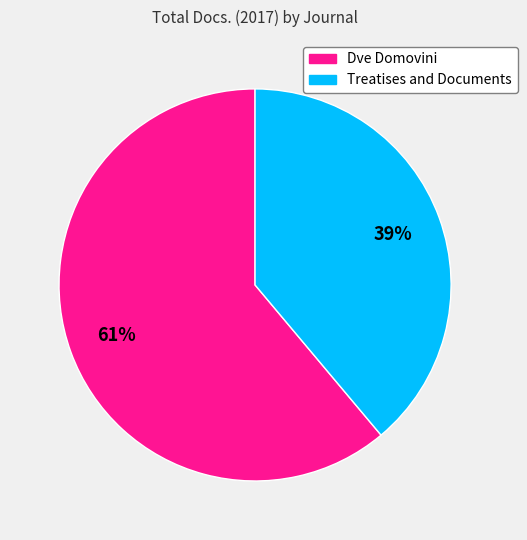

Between Dve Domovini and Treatises and Documents, which is larger?

Dve Domovini